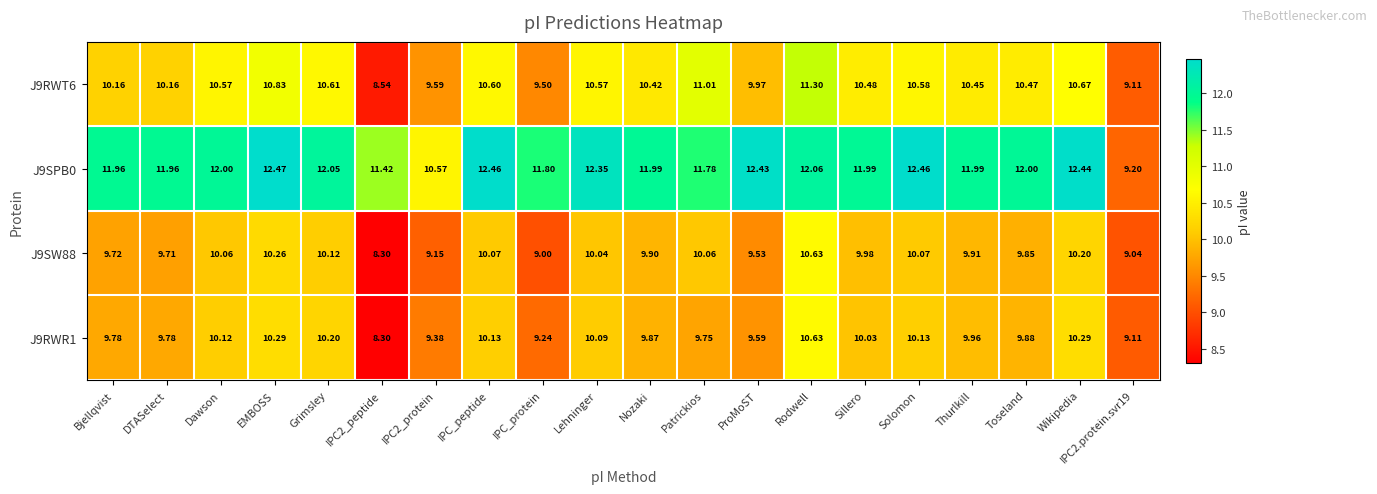

At which category is the sum across all series the highest?

Rodwell